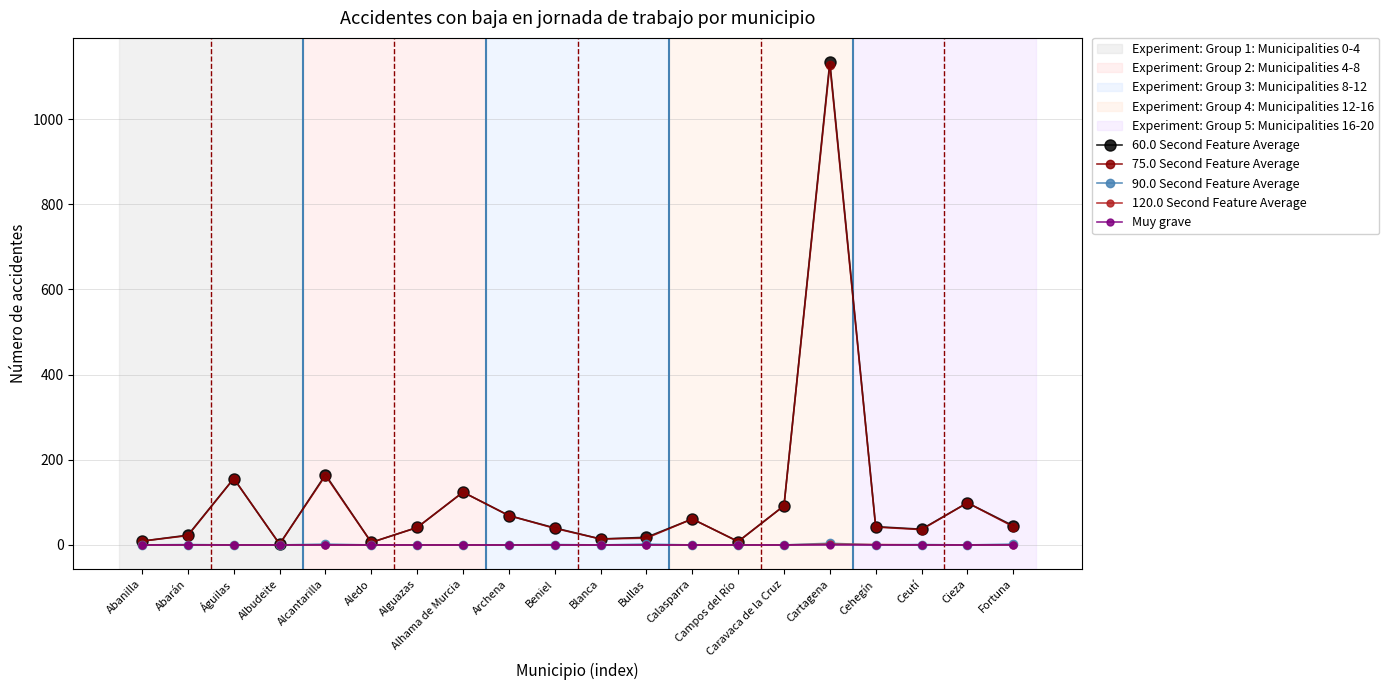

What is the sum of all 120.0 Second Feature Average values?

3